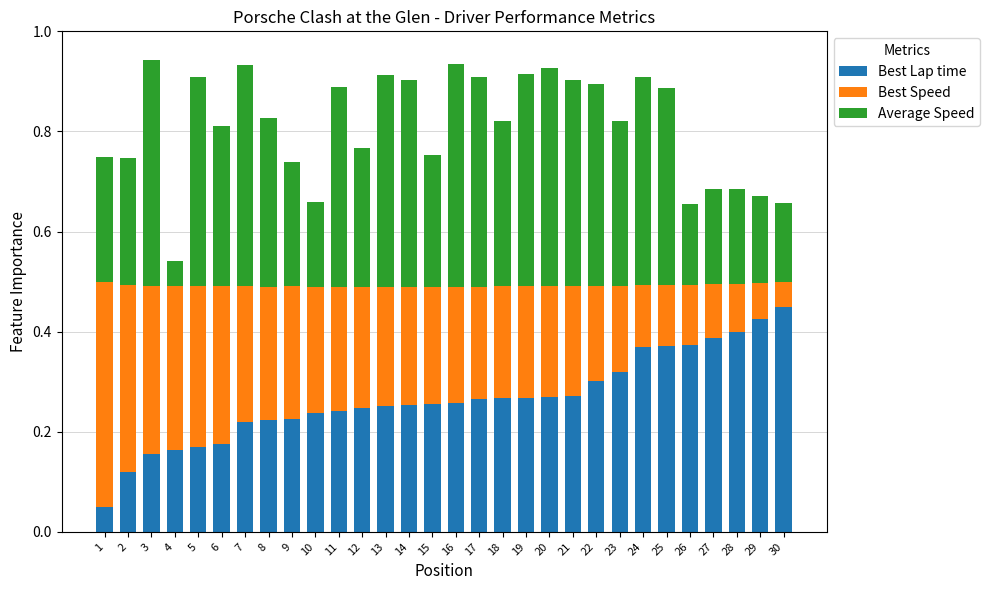

What is the total value across all series at 15?

0.8